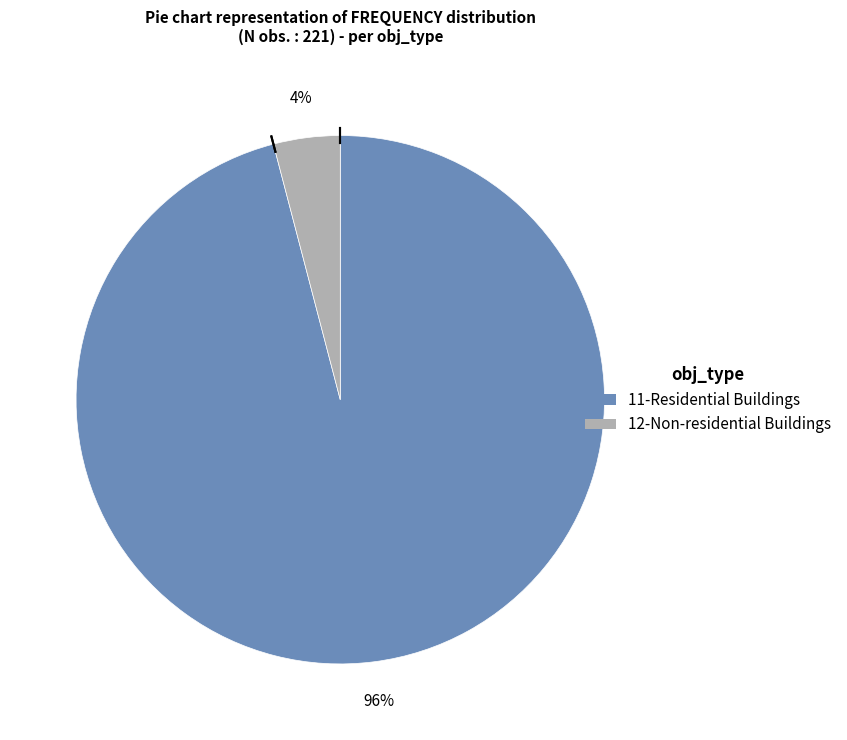

Is it true that 11-Residential Buildings is 96% of the pie?

True